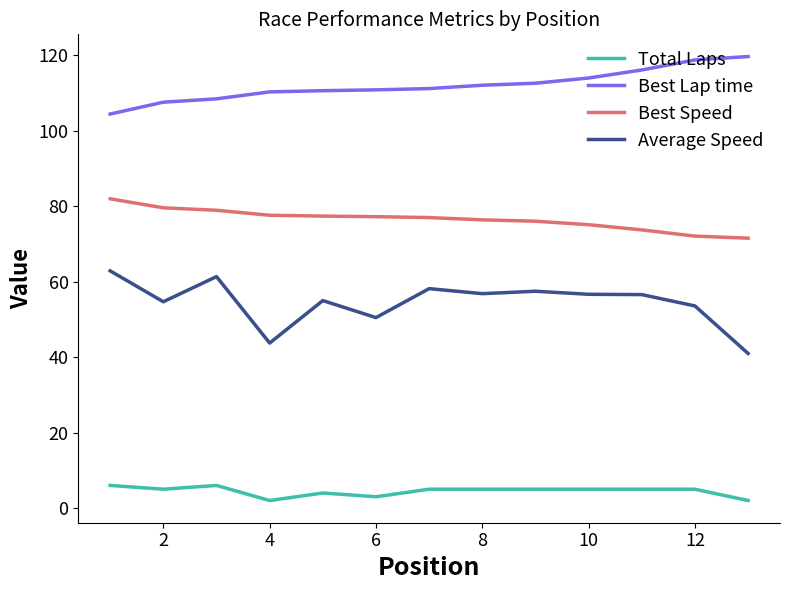

List the series in order of their peak value, highest first.

Best Lap time, Best Speed, Average Speed, Total Laps